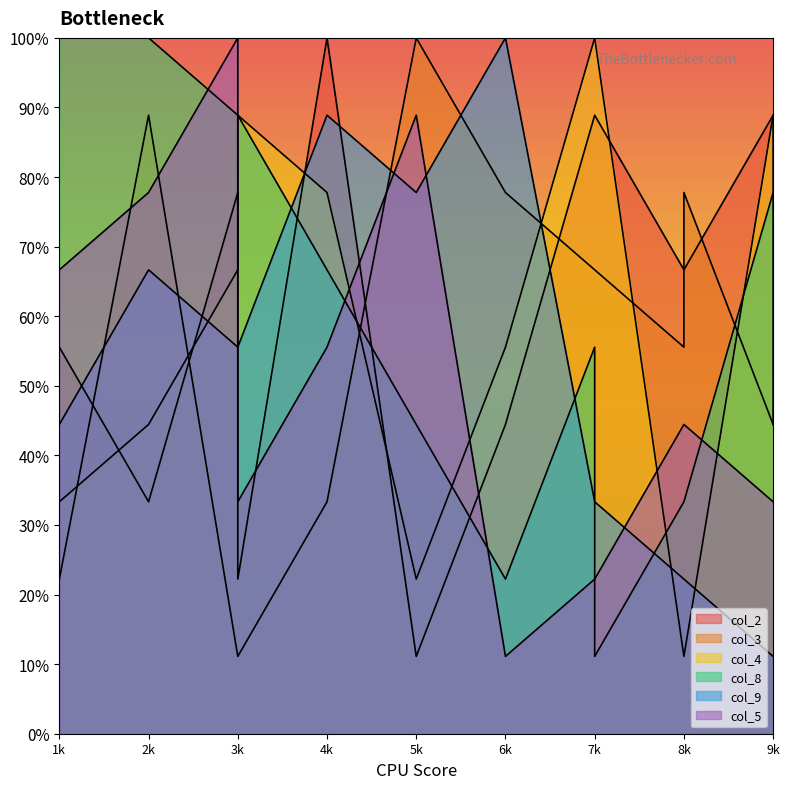

Count the col_2 values in the range 3 to 8.

13